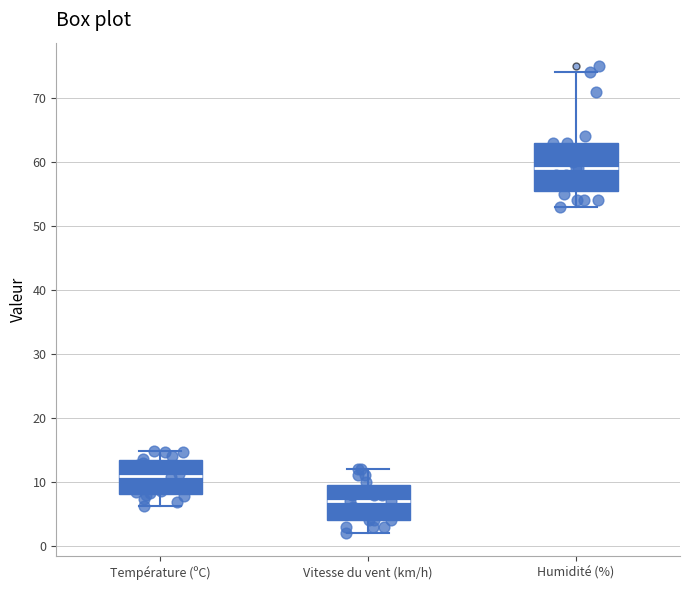

Comparing the boxes themselves (not the whiskers), which one is the tallest?

Humidité (%)